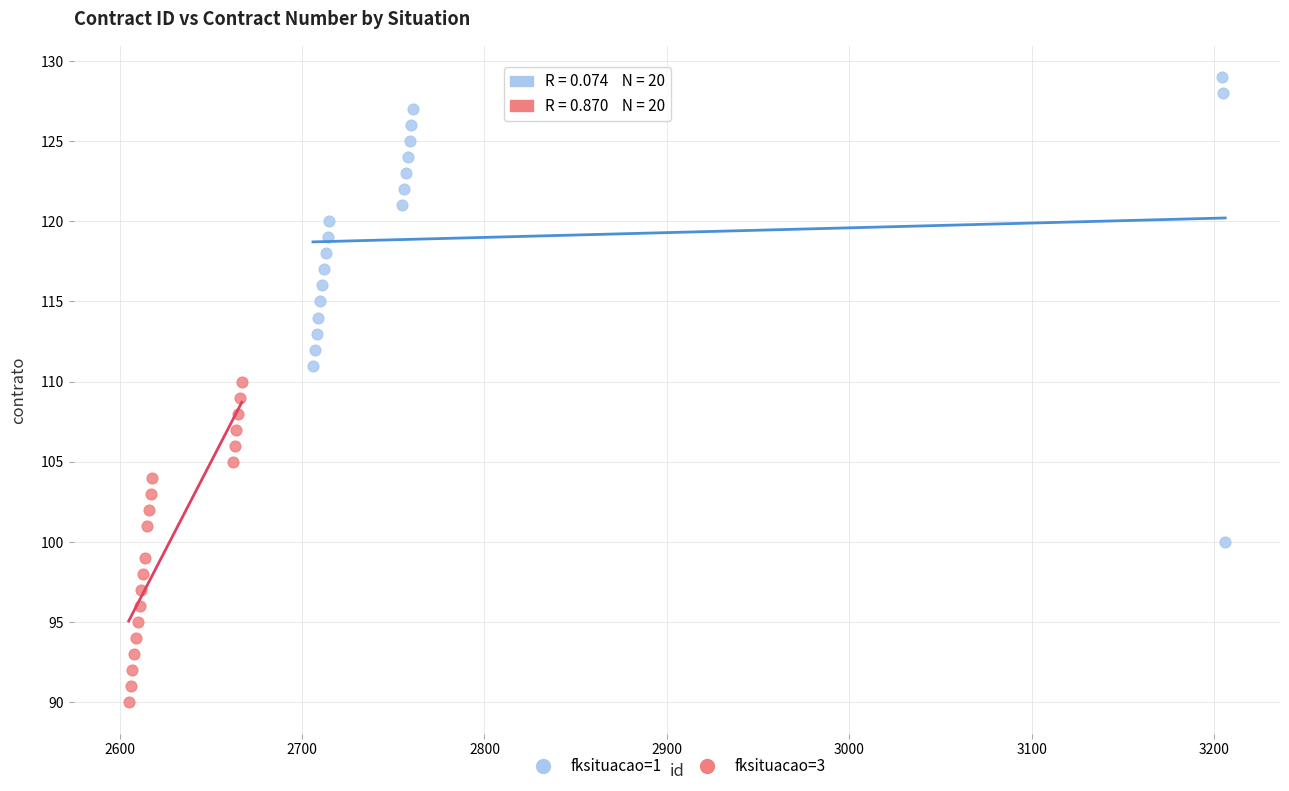

Which series has the widest spread of Y values?

fksituacao=1